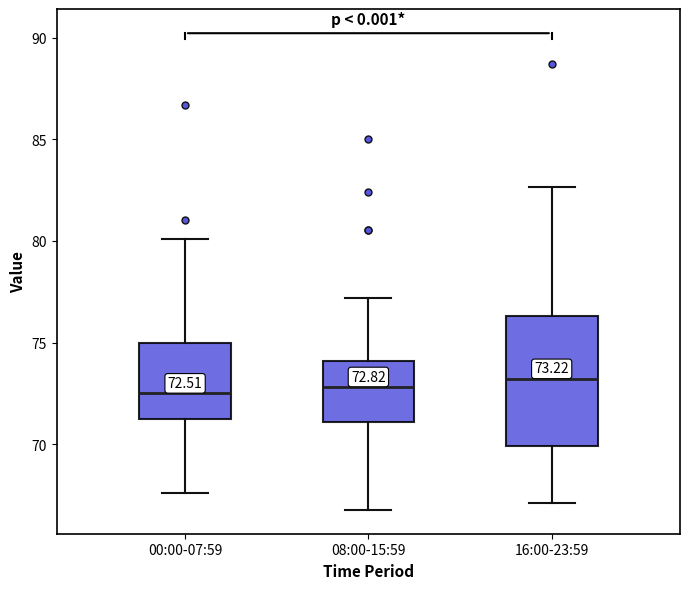

Comparing the boxes themselves (not the whiskers), which one is the tallest?

16:00-23:59